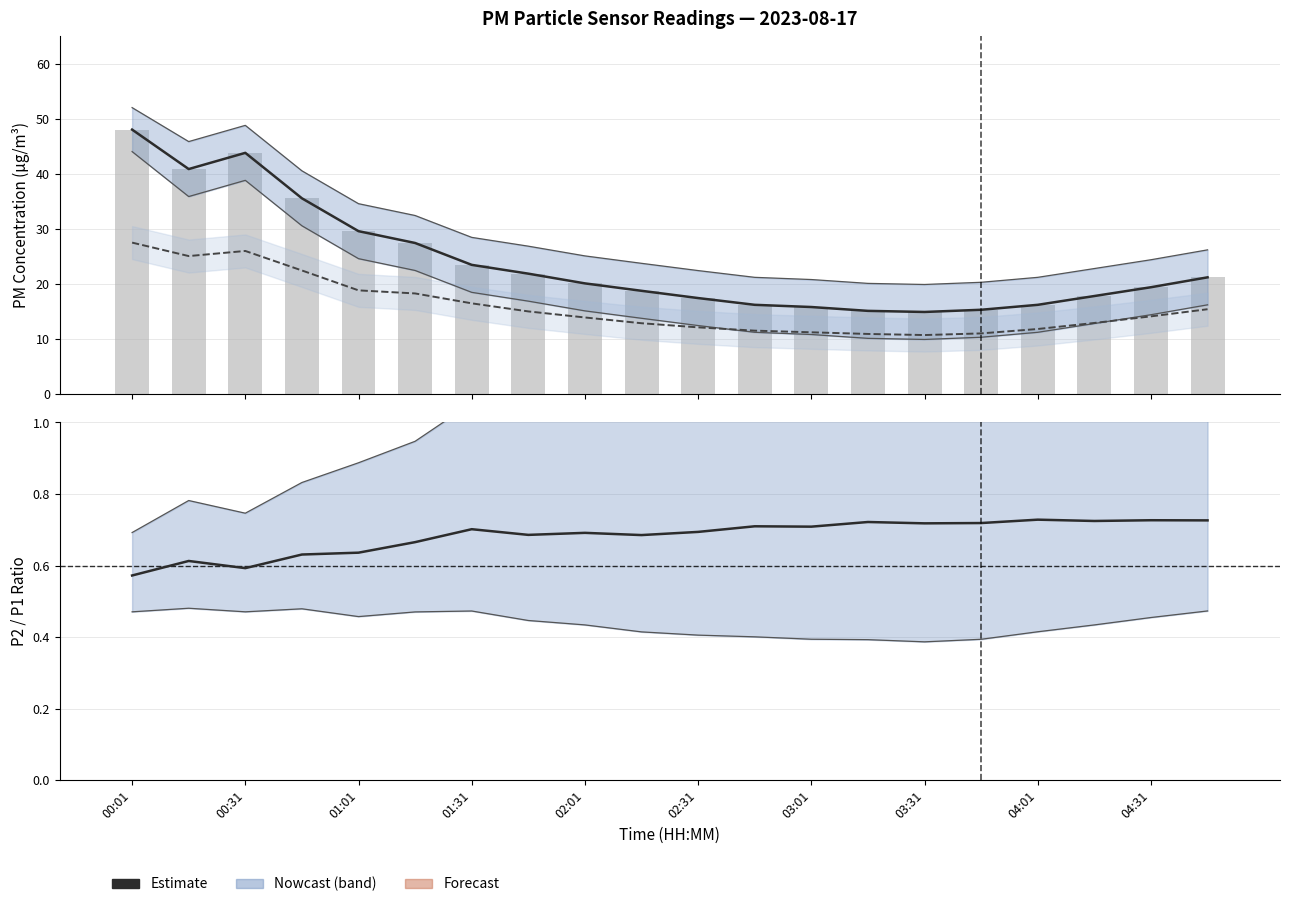

What is the maximum value for P2?

27.5